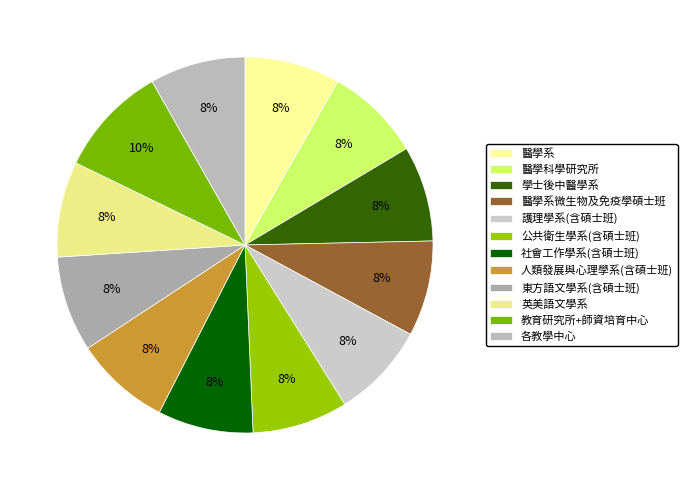

Does 東方語文學系(含碩士班) account for over 50% of the chart?

No